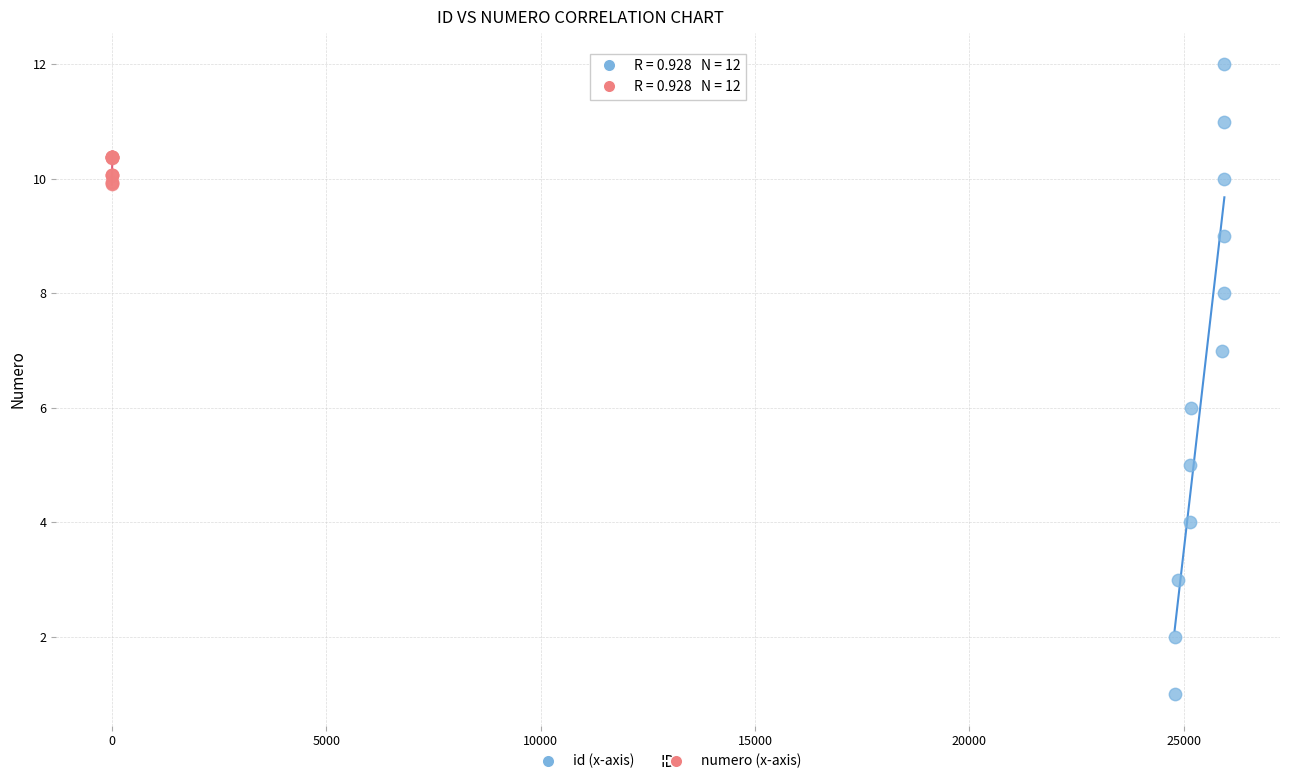

Which series has the largest Y range (max minus min)?

id (x-axis)